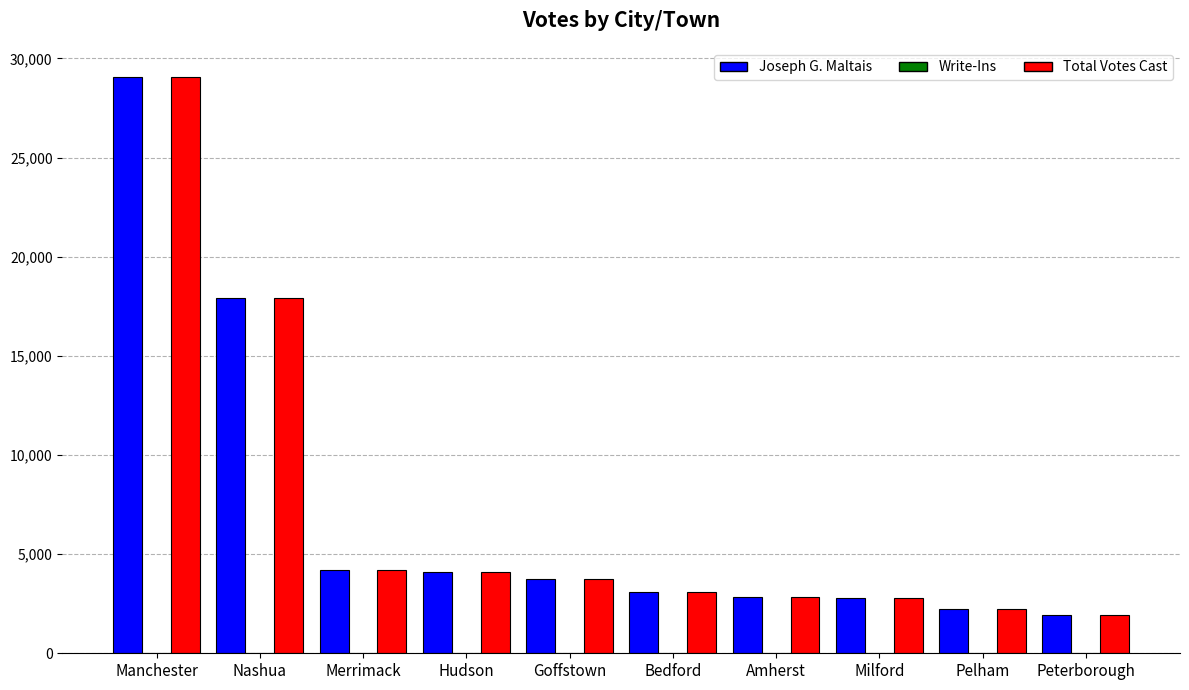

What is the maximum value shown in the chart?

29081